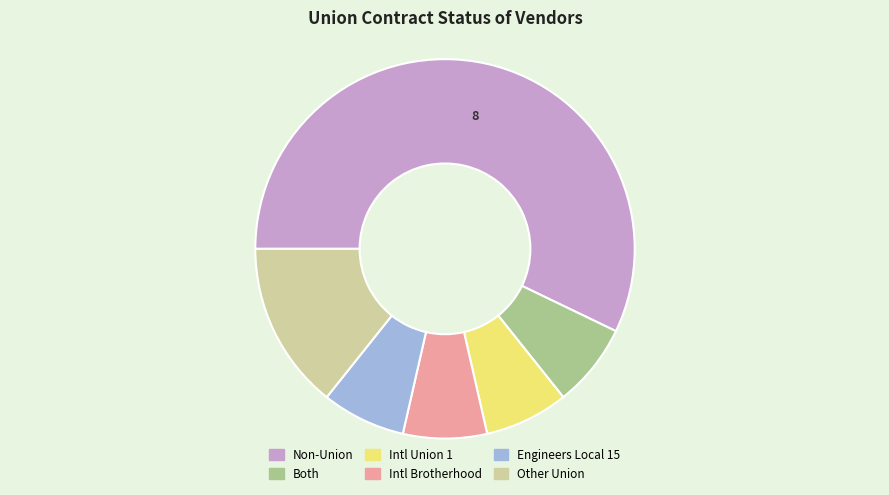

Is there a majority slice in this chart?

Yes